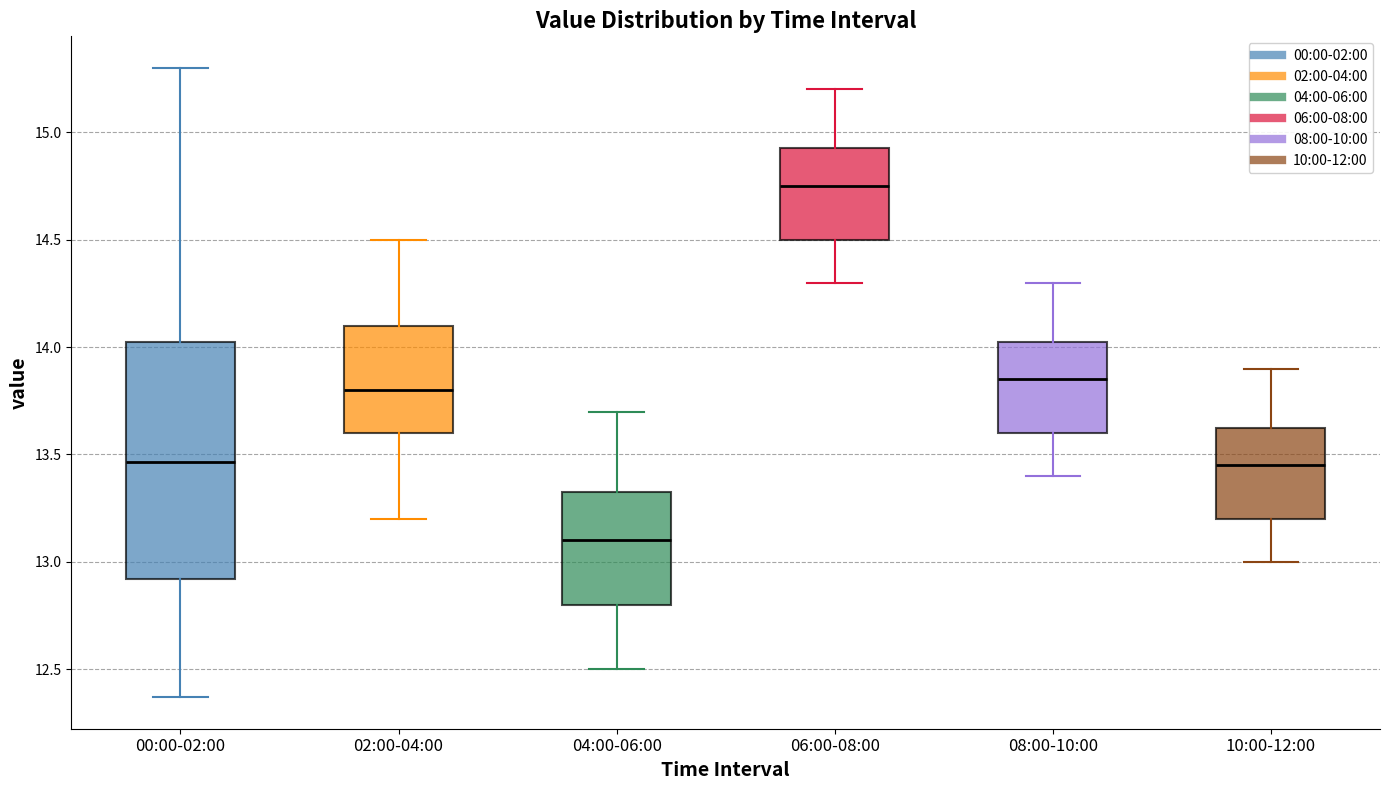

Which box is the tallest, from its lower edge to its upper edge?

00:00-02:00